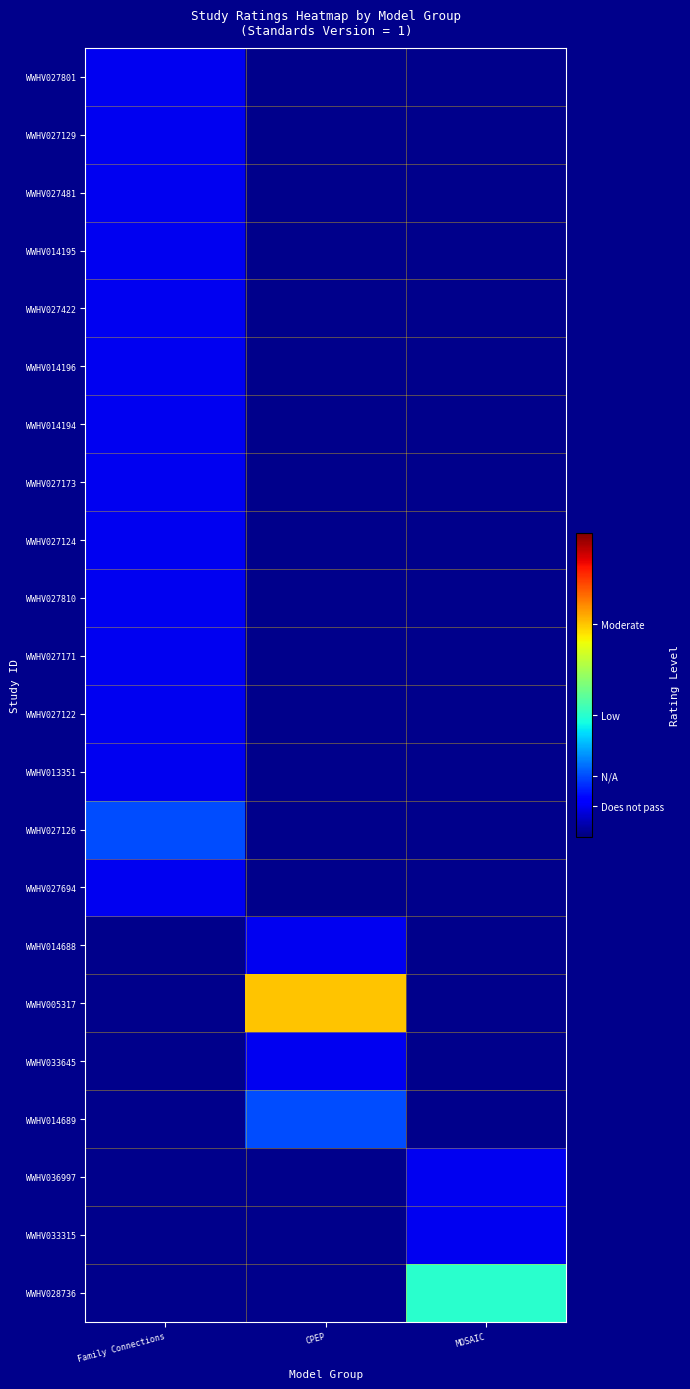

What is the maximum value shown in the chart?

0.7